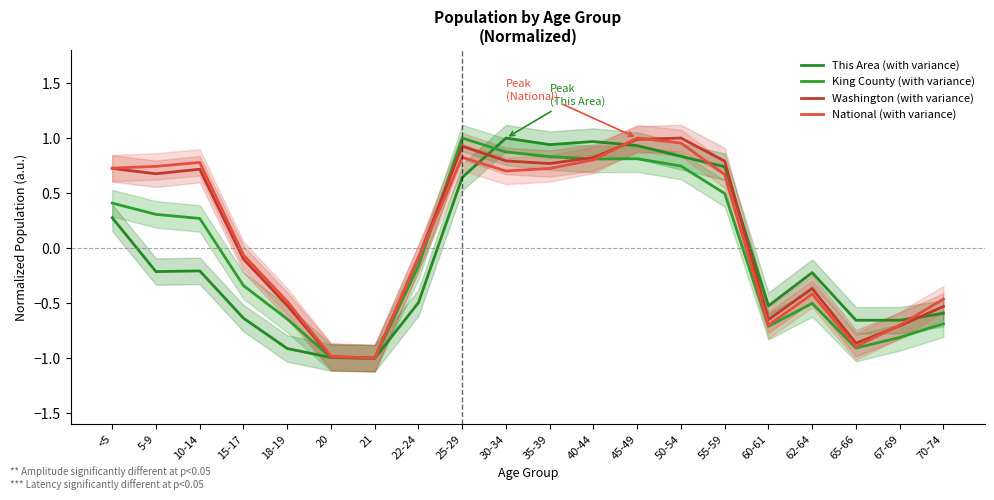

Rank the series by their maximum value, from highest to lowest.

This Area (with variance), King County (with variance), Washington (with variance), National (with variance)